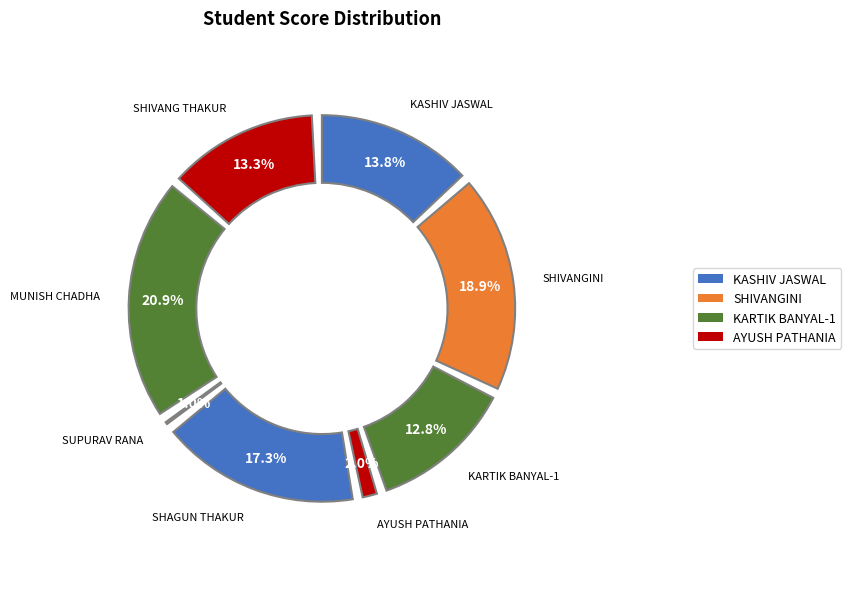

Do MUNISH CHADHA and KRISHNA THAKUR together represent more than half of the pie?

No